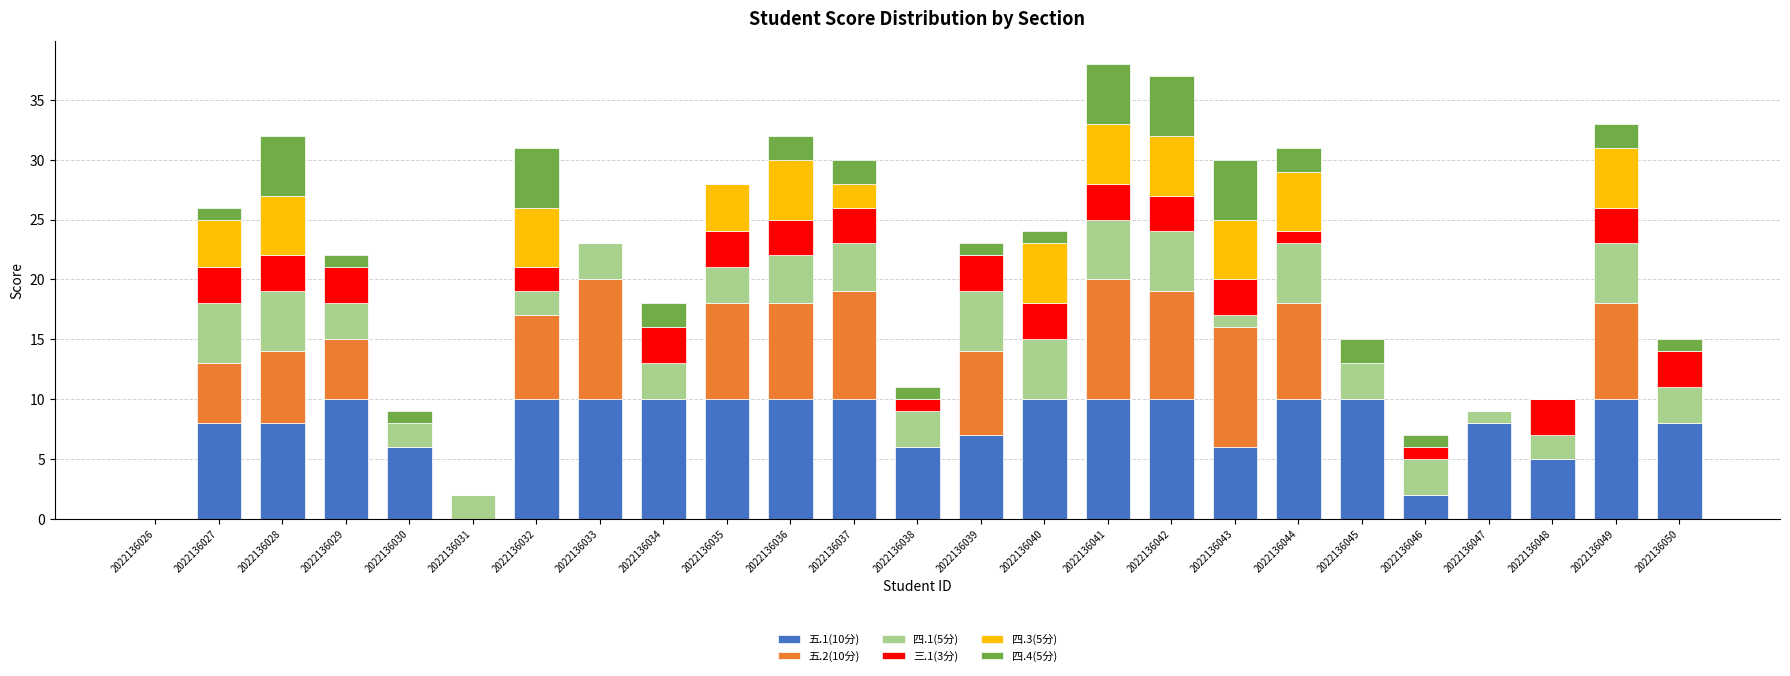

What is the total value across all series at 2022136050?

15